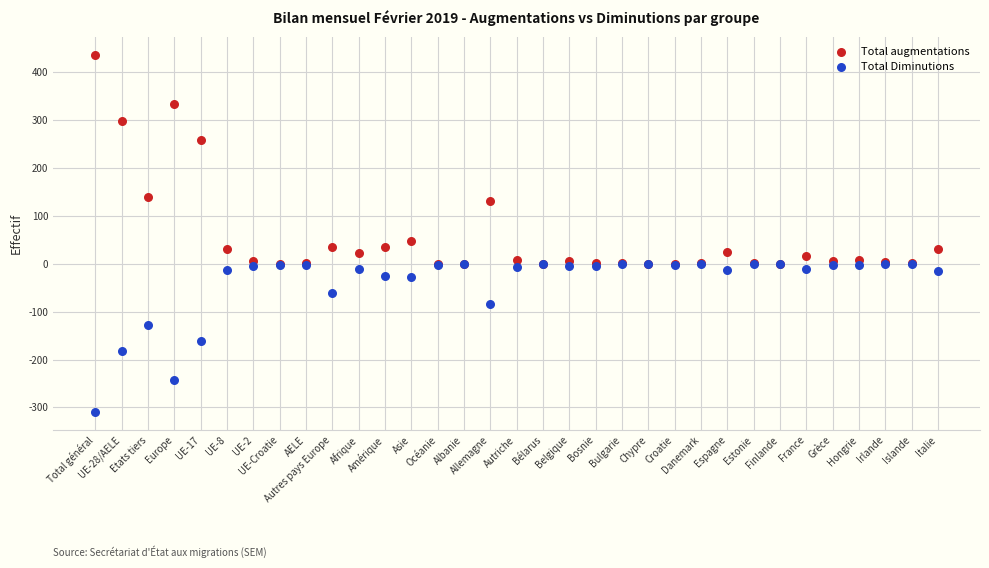

Which series contains the highest Y value?

Total augmentations